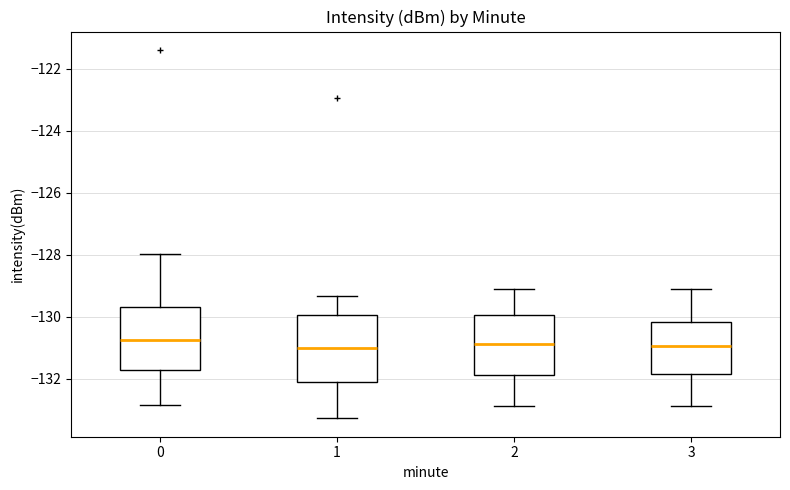

Reading left to right, read every box against the y-axis: the position of its median line, the range the box covers, and the ends of its whiskers. The values are not printed on the chart, so give them approximately, as read against the axis.

0: median -130.8, box -131.8 to -129.8, whiskers -132.8 to -128.0
1: median -131.0, box -132.2 to -130.0, whiskers -133.2 to -129.4
2: median -130.8, box -131.8 to -130.0, whiskers -132.8 to -129.2
3: median -131.0, box -131.8 to -130.2, whiskers -132.8 to -129.2